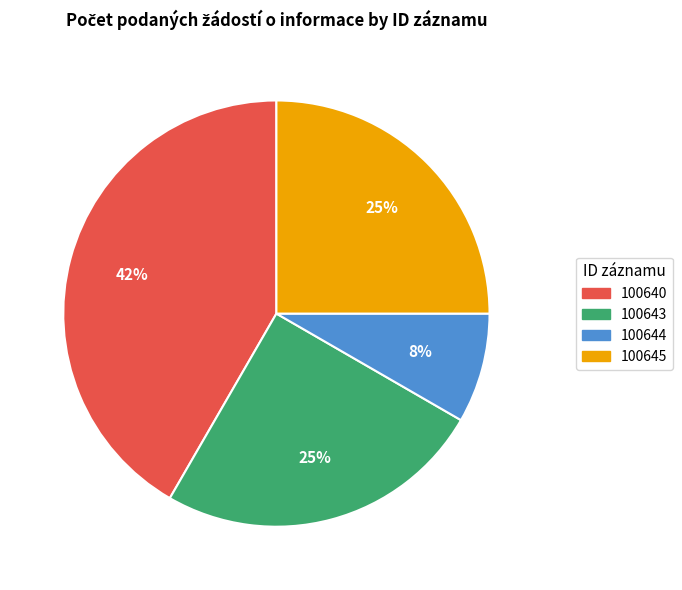

Approximately how many times larger is the value at 100644 compared to 100643?

0.3